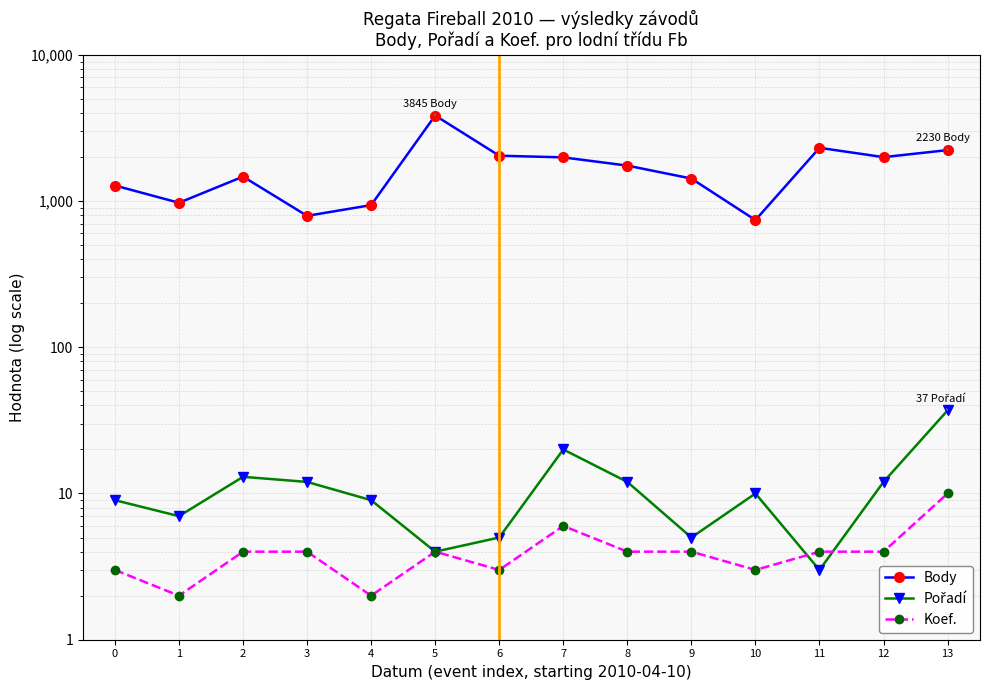

At which label does Body first exceed 1747?

5